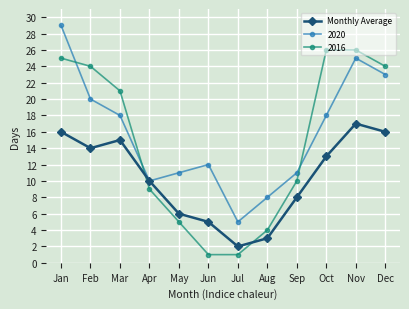

Is this an area chart (filled region under the line)?

No